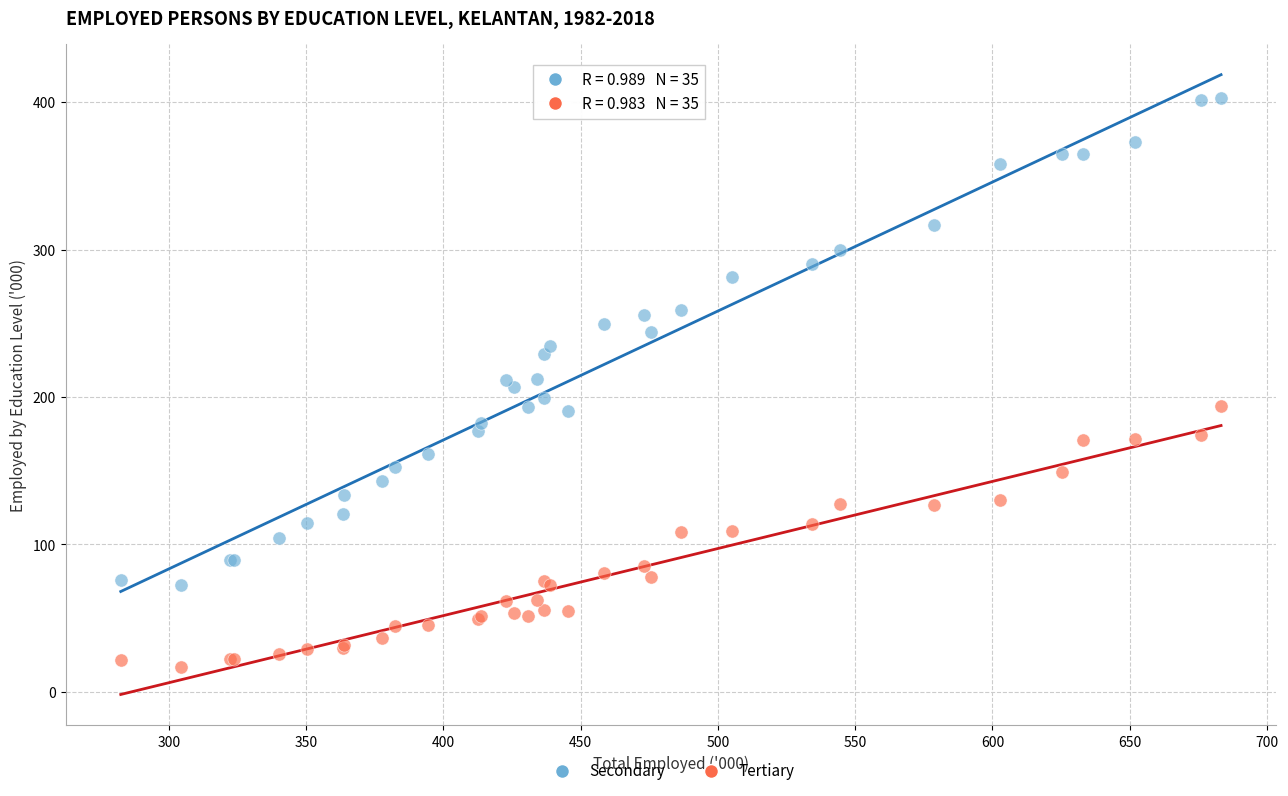

What is the X range (max minus min) for the scatter plot?

400.8